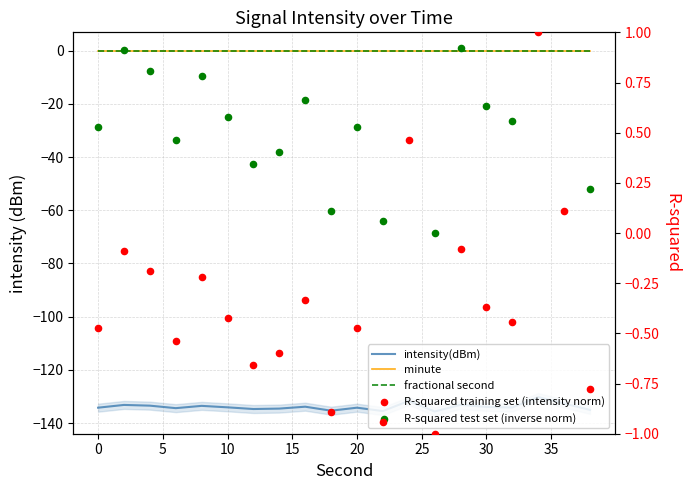

Which series has the largest total across all categories?

R-squared test set (inverse norm)